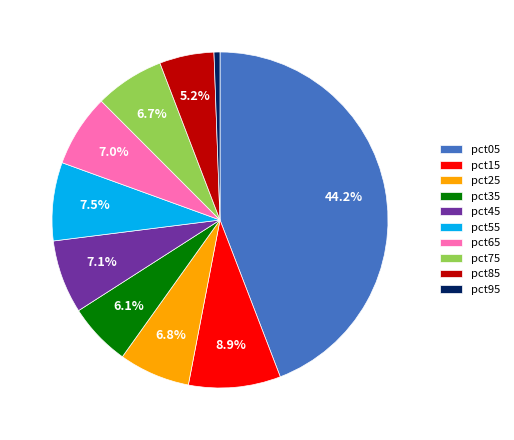

Which has a higher value, pct15 or pct45?

pct15